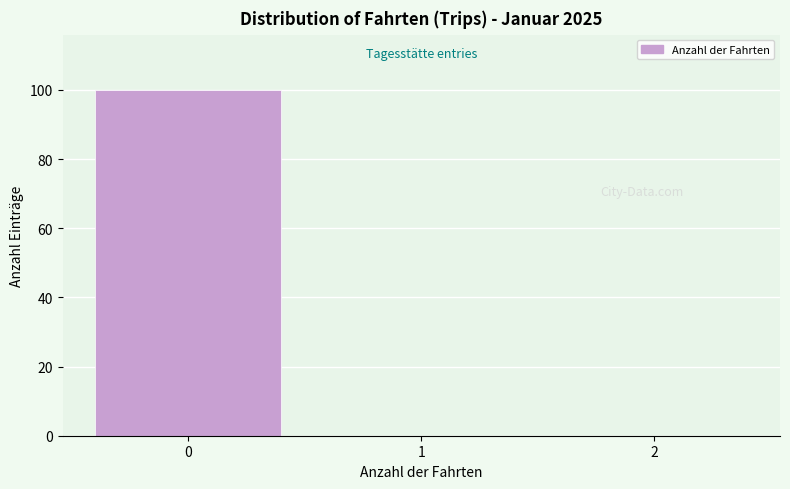

Reading right to left, what are all the values shown in this chart?

2=0	1=0	0=100